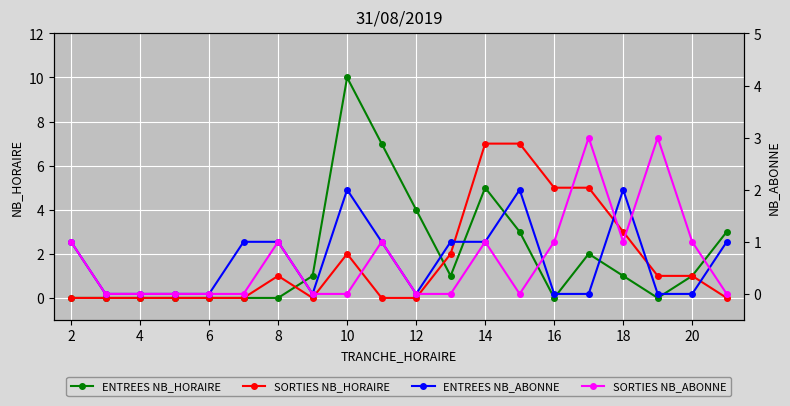

What is the maximum value for ENTREES NB_HORAIRE?

10